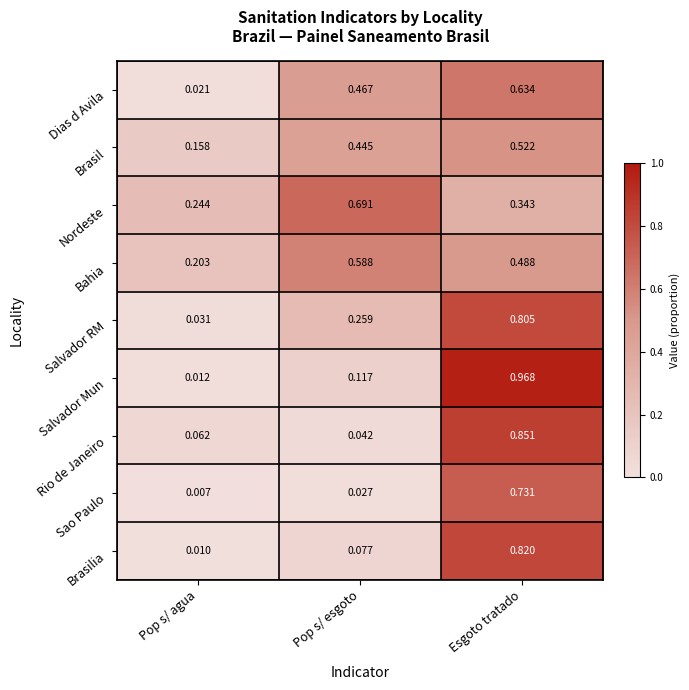

Which category has the highest value across all series?

Esgoto tratado